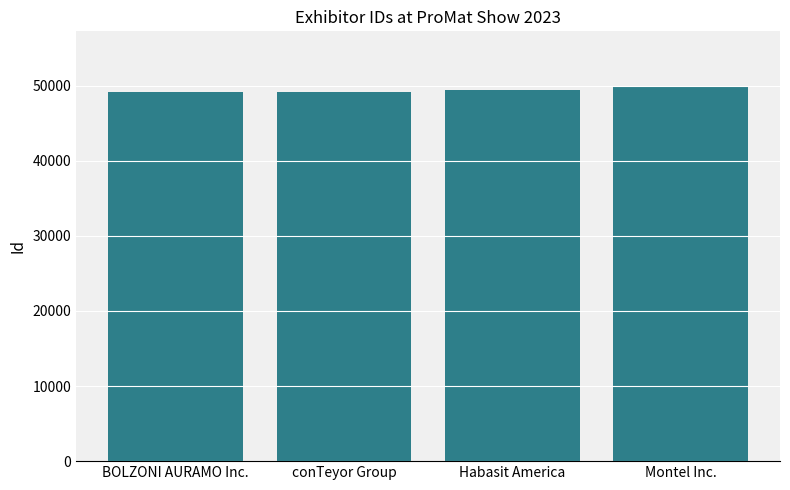

At which label is the value closest to 49449?

Habasit America